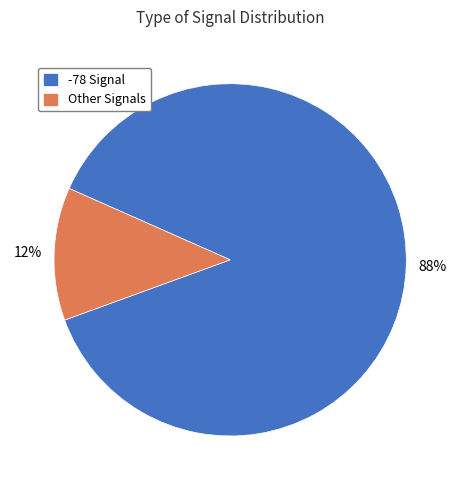

Do -78 Signal and Other Signals together represent more than half of the pie?

Yes